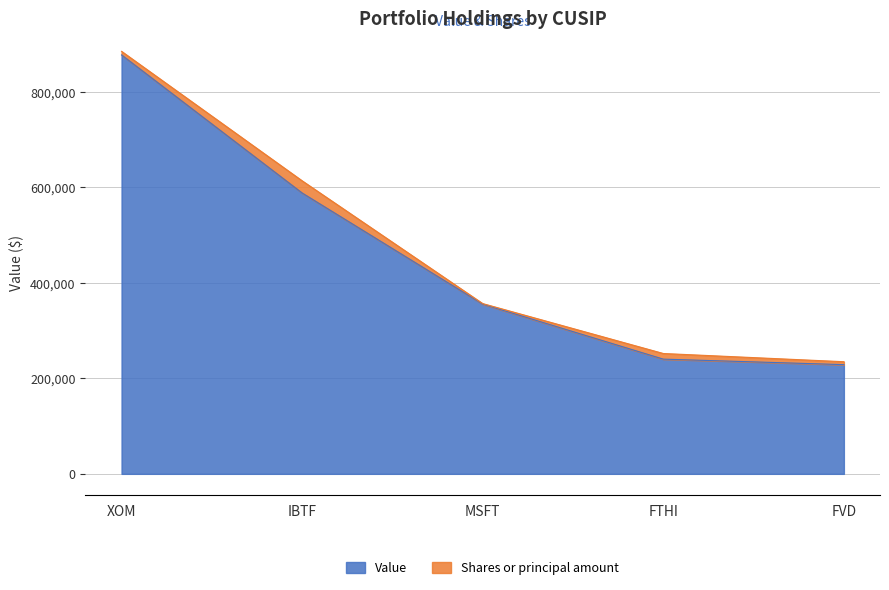

At which category is the sum across all series the highest?

XOM